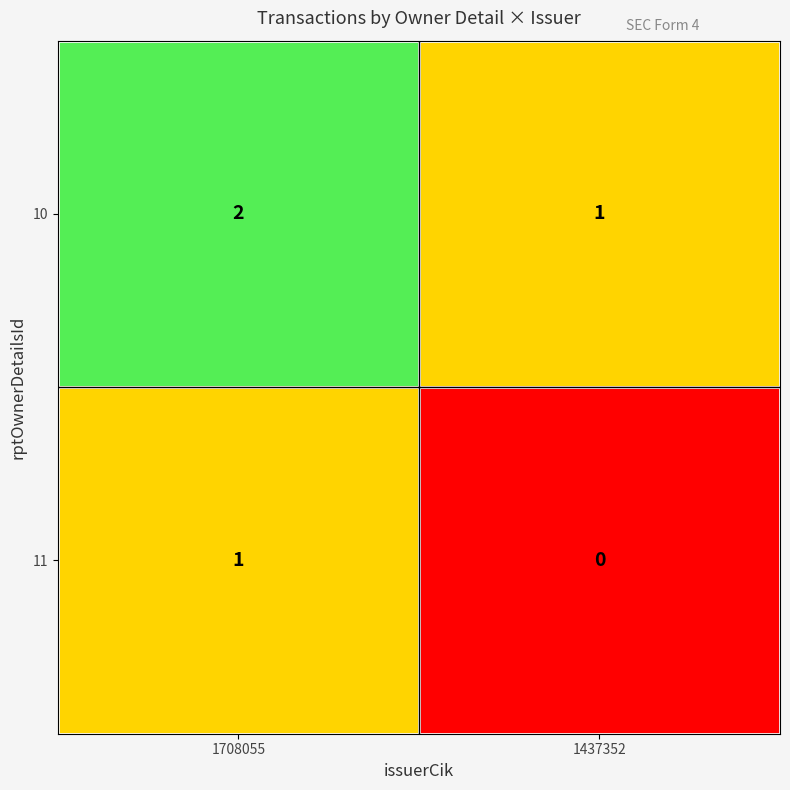

At which category does the chart reach its minimum across all series?

1437352